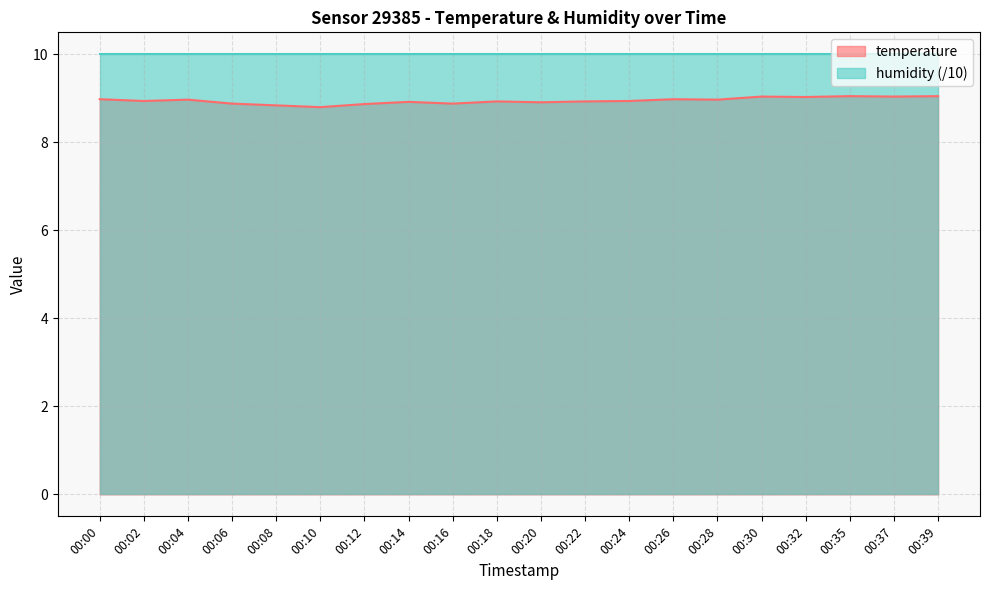

What is the ratio of the value at 00:10 to the value at 00:37?

1.0